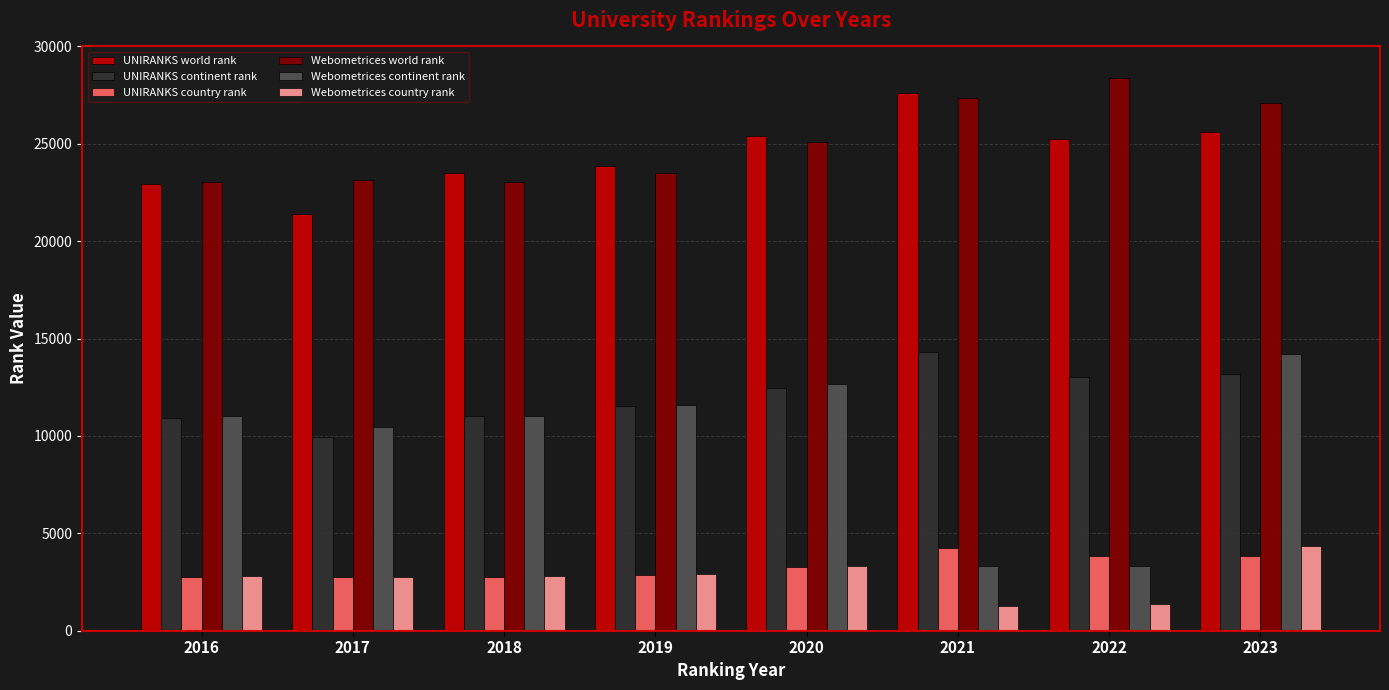

What is the value of the Webometrices continent rank bar at the 6th from the left?

3337